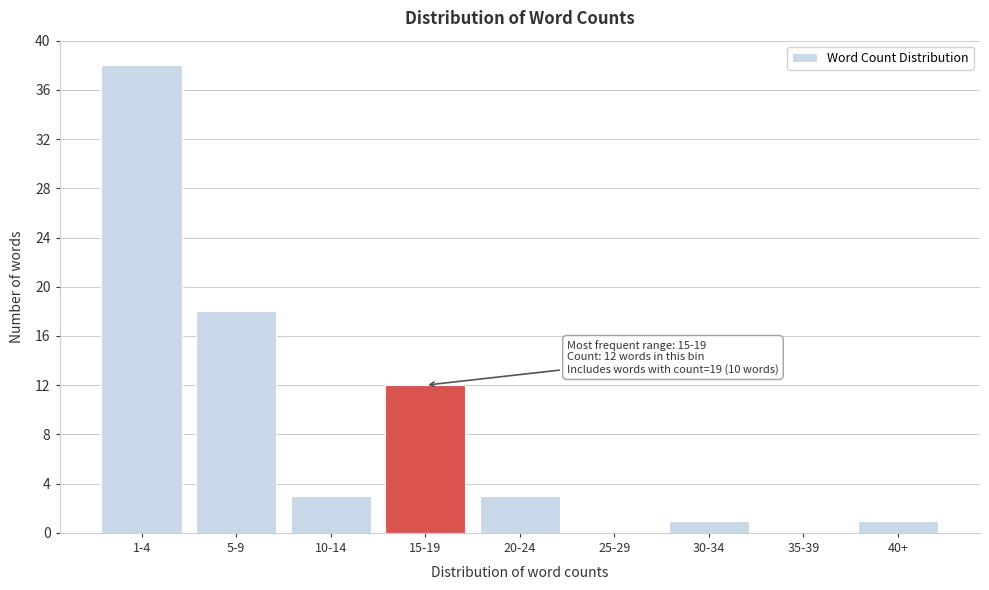

Reading left to right, list all the values displayed in this chart.

1-4=38	5-9=18	10-14=3	15-19=12	20-24=3	25-29=0	30-34=1	35-39=0	40+=1